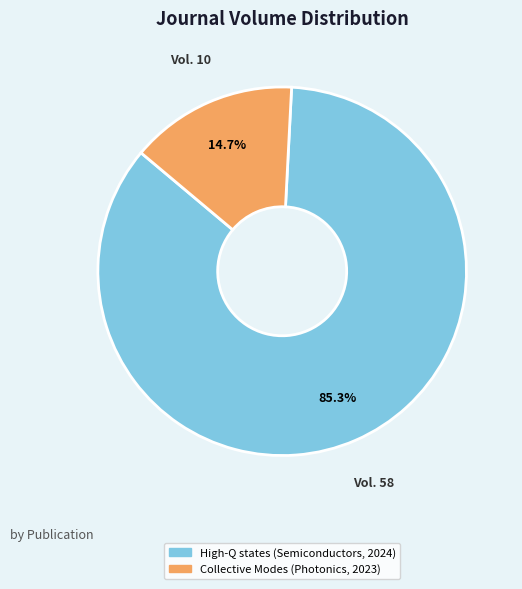

Combined, do High-Q states (Semiconductors, 2024) and Collective Modes (Photonics, 2023) account for over 50%?

Yes